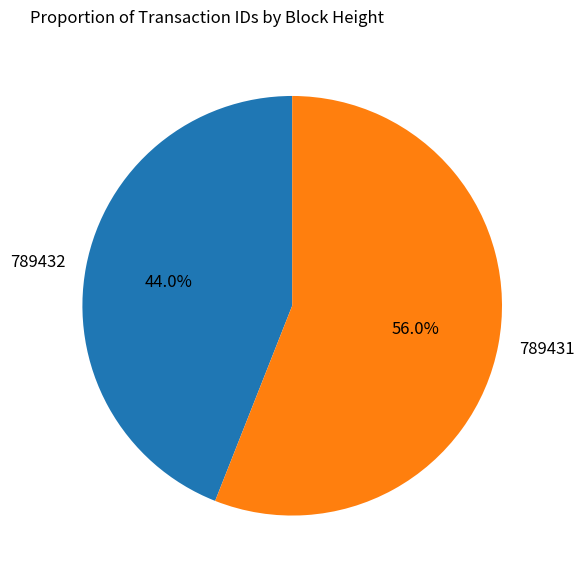

Count the number of slices in the pie.

2